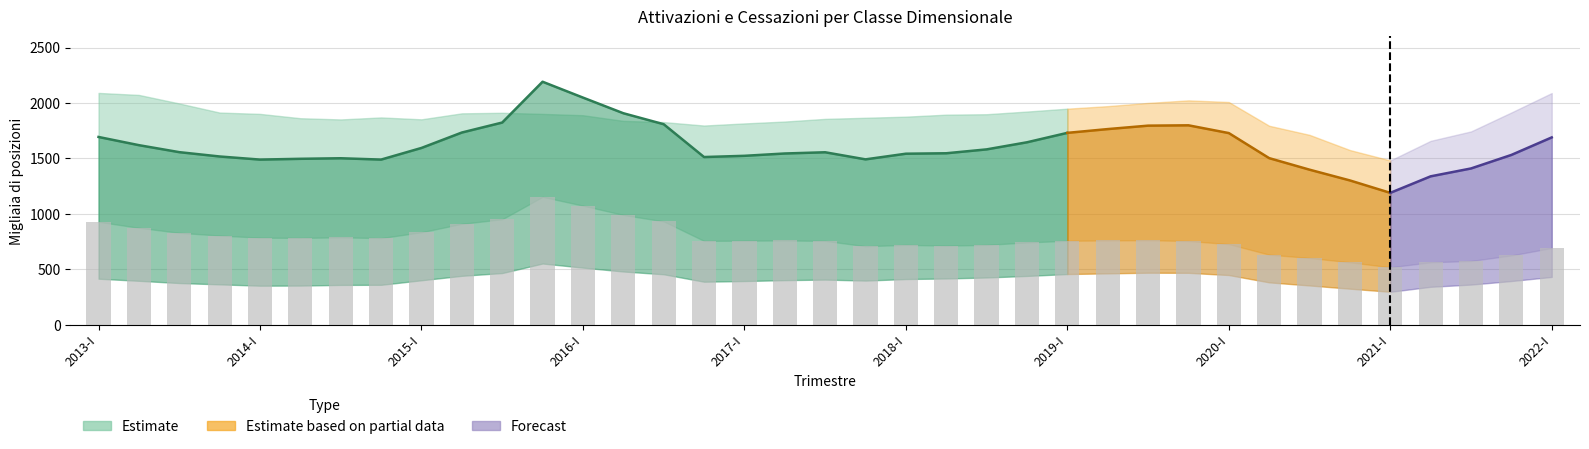

Where is Cessazioni Totale nearest to the value 1786?

2020-II